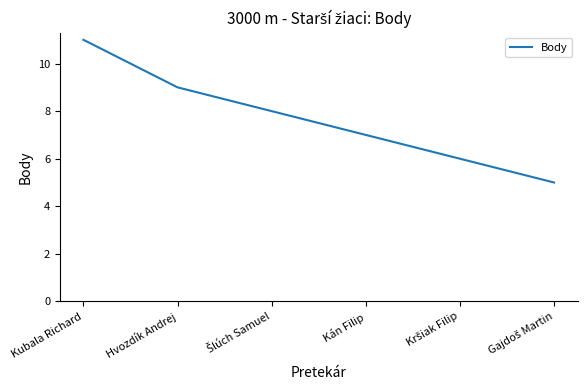

Does the chart display data point markers on the line(s)?

No